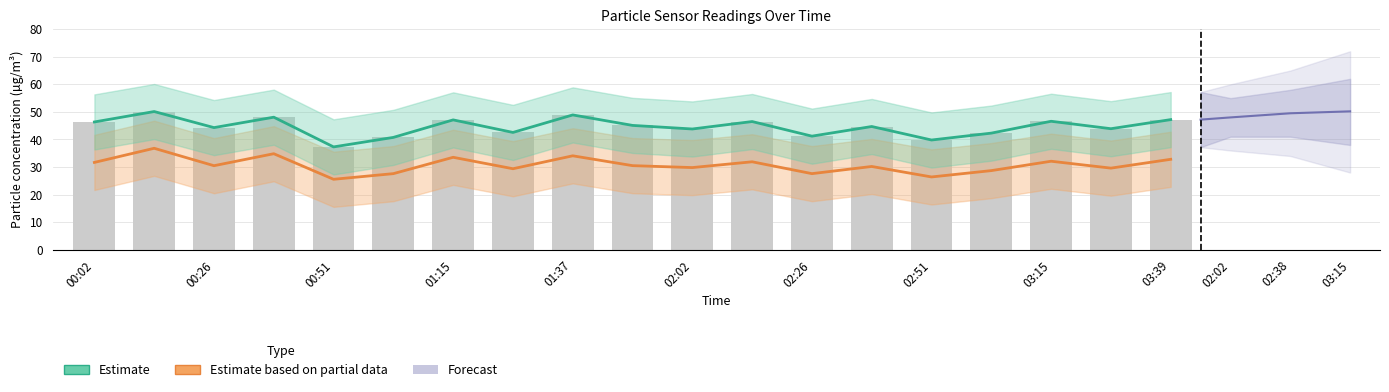

What is the difference between the Estimate based on partial data values at 03:39 and 02:51?

6.4